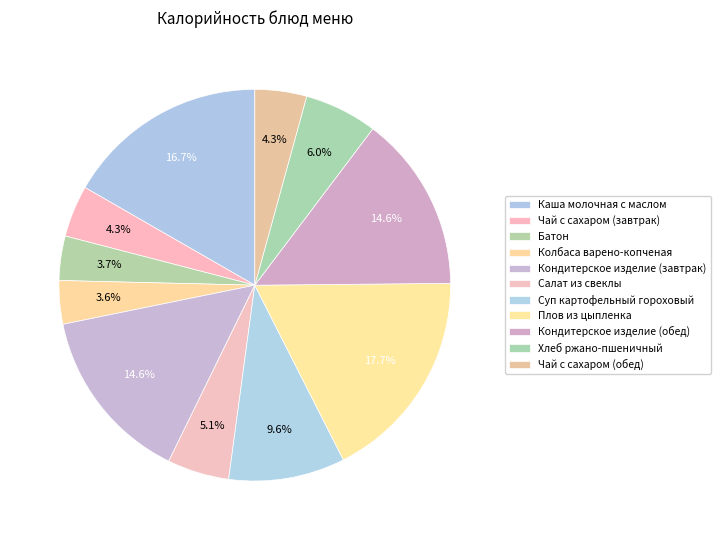

True or false: Кондитерское изделие (обед) accounts for 15% of the total.

True